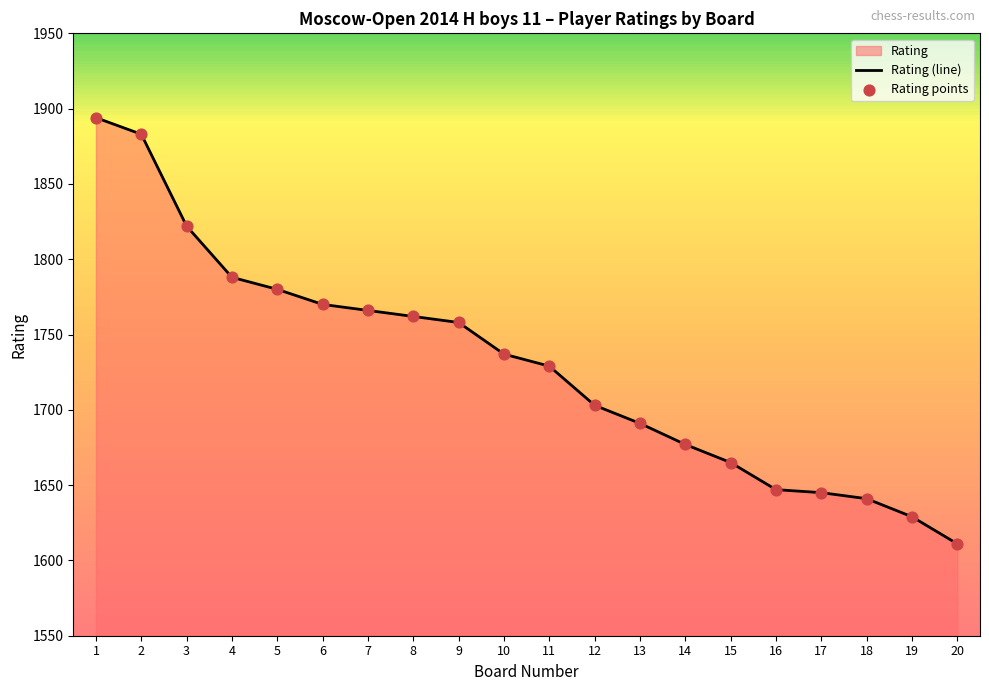

What is the total value across all series at 13?

3382